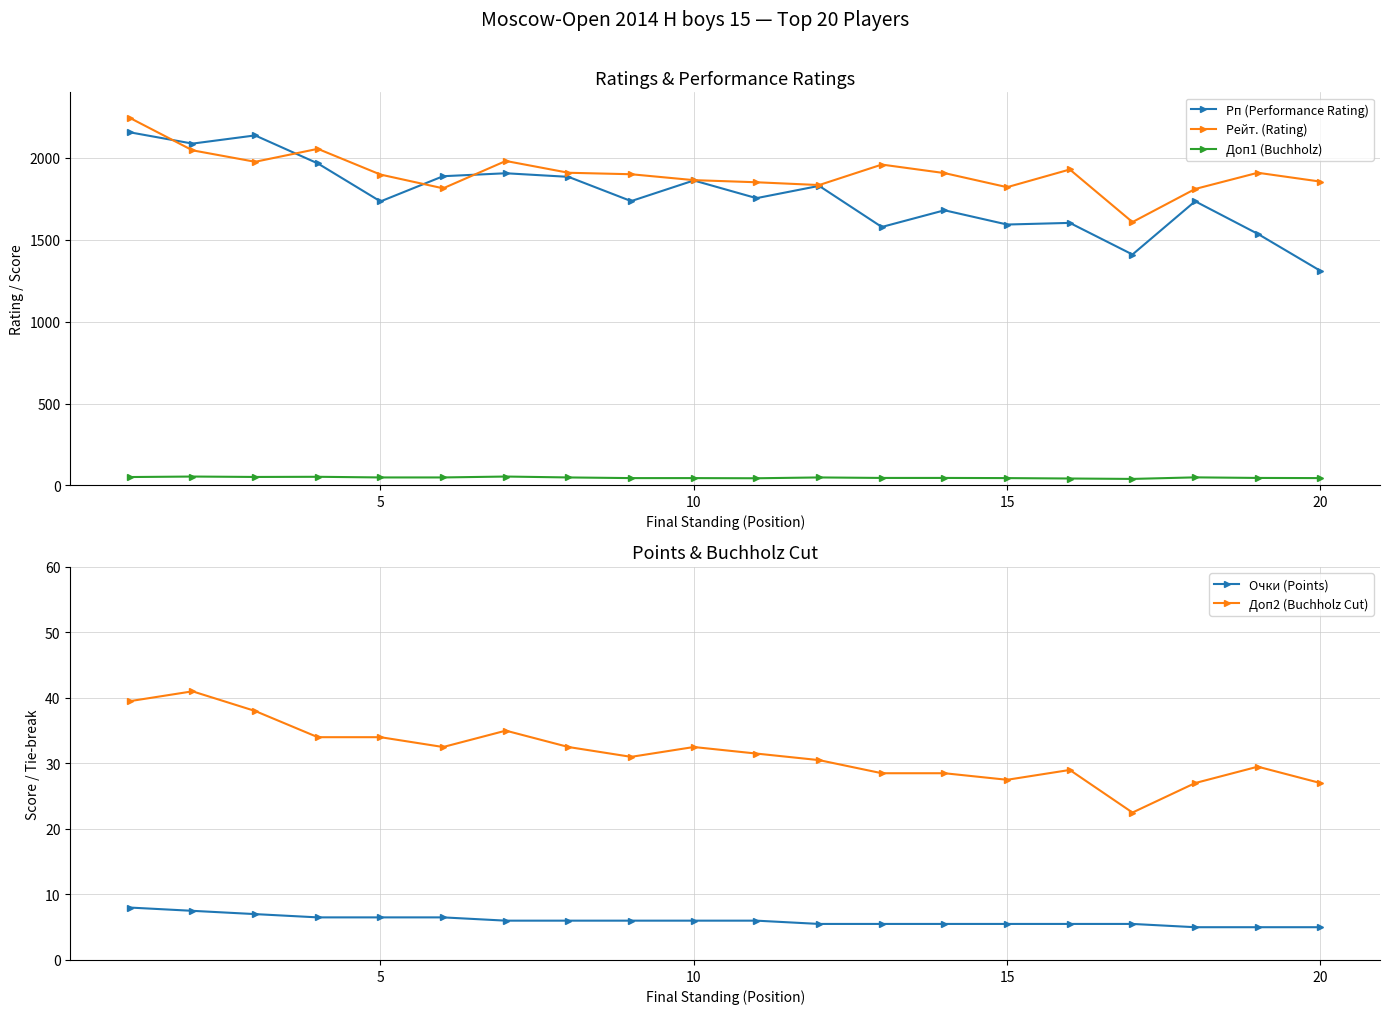

What is the difference between the maximum and minimum values in the Доп1 (Buchholz) series?

14.5